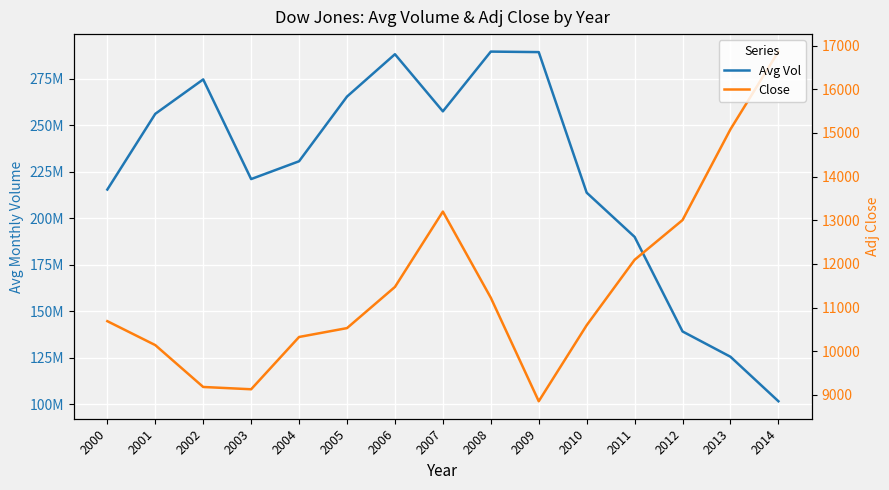

The value of Close at 2004 is 6779.8. True or false?

False